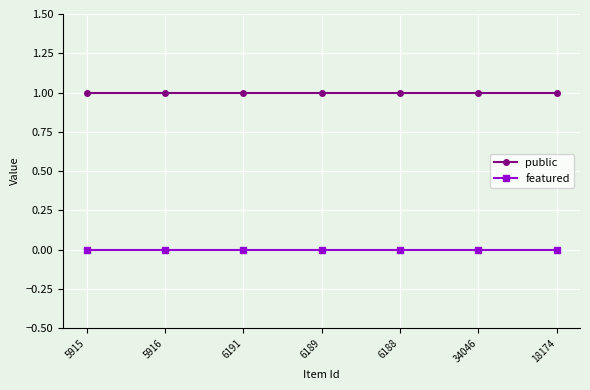

Reading left to right, list all the values displayed in this chart.

public: 5915=1	5916=1	6191=1	6189=1	6188=1	34046=1	18174=1
featured: 5915=0	5916=0	6191=0	6189=0	6188=0	34046=0	18174=0